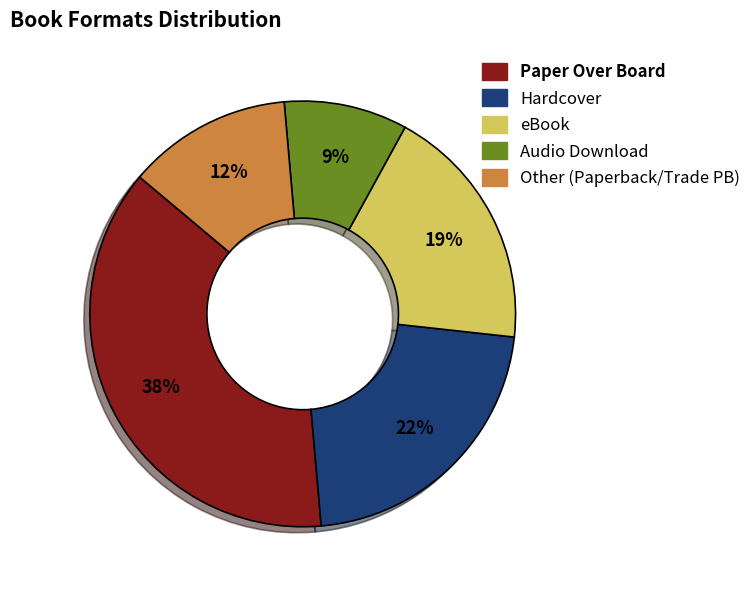

Is there a majority slice in this chart?

No